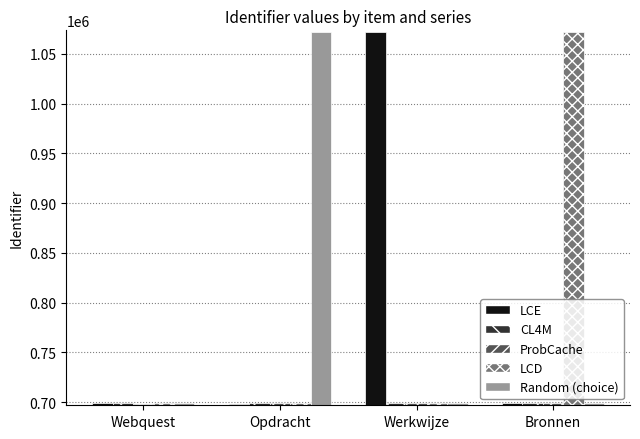

What are all the series names shown in the legend?

LCE, CL4M, ProbCache, LCD, Random (choice)